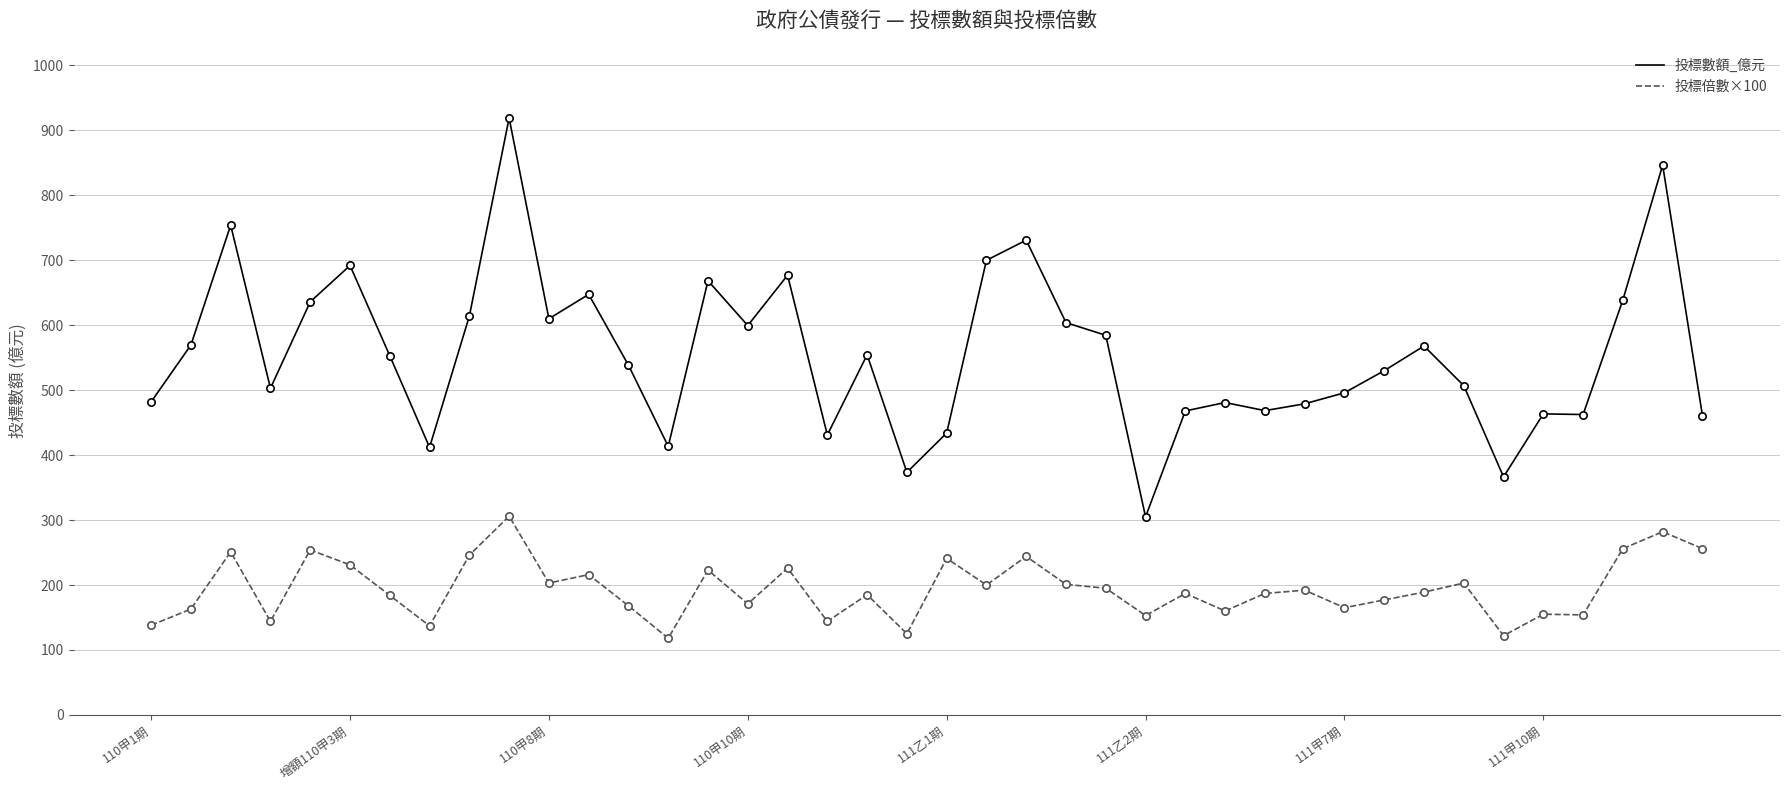

Which series has the largest range (max minus min)?

投標數額_億元